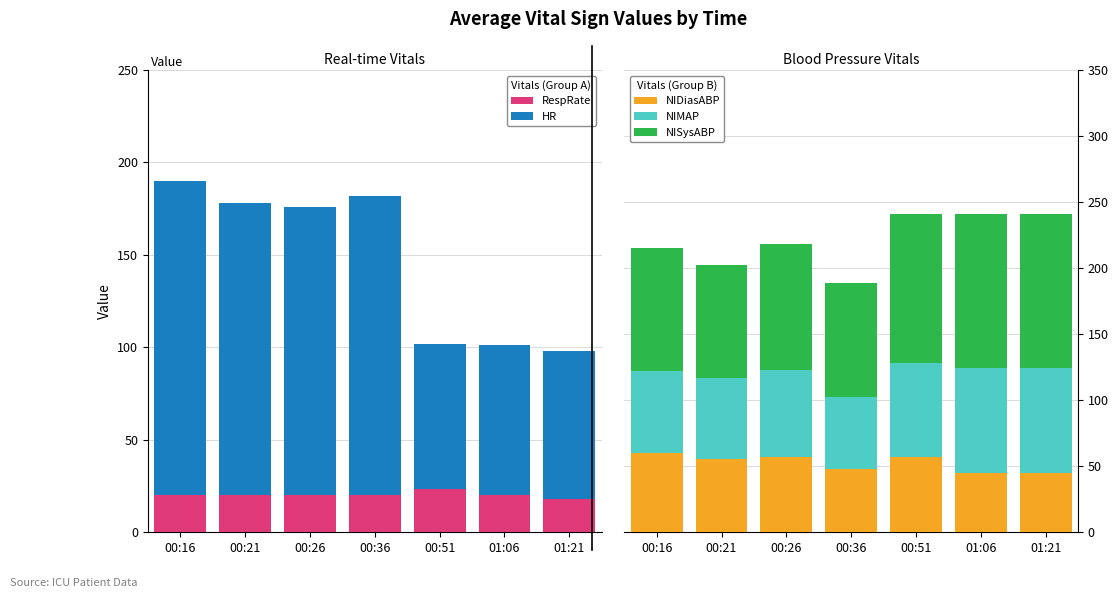

What is the sum of all NIMAP values?

473